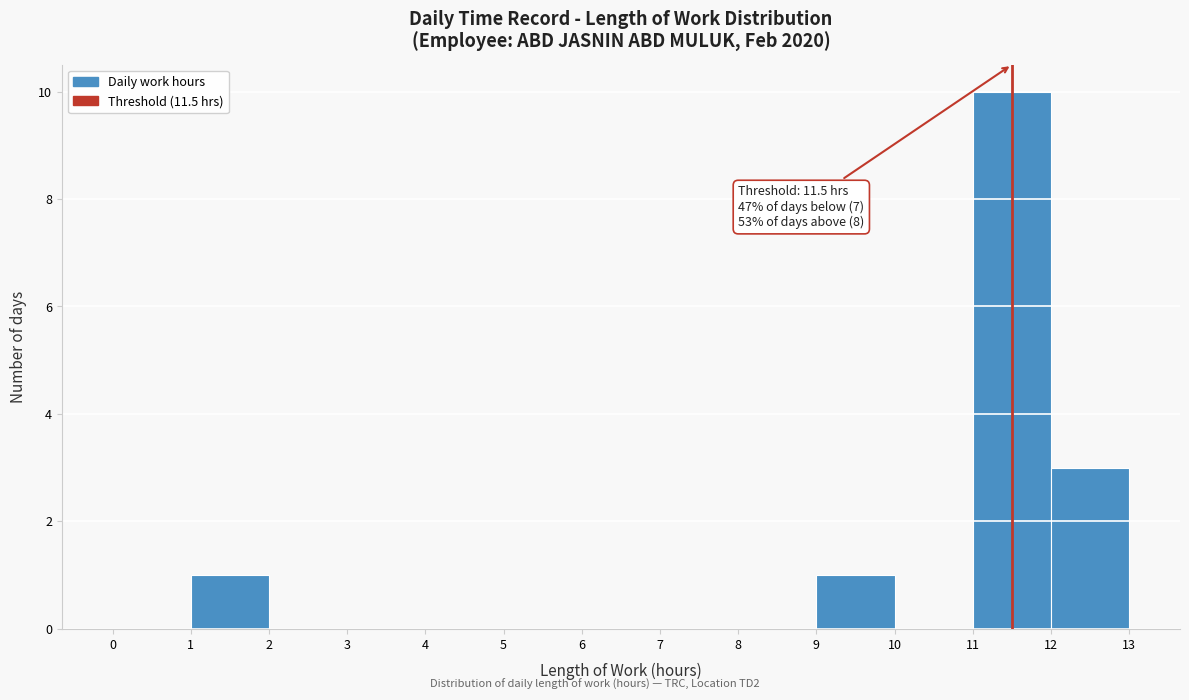

Which range on the x-axis has the tallest bar?

11 to 12